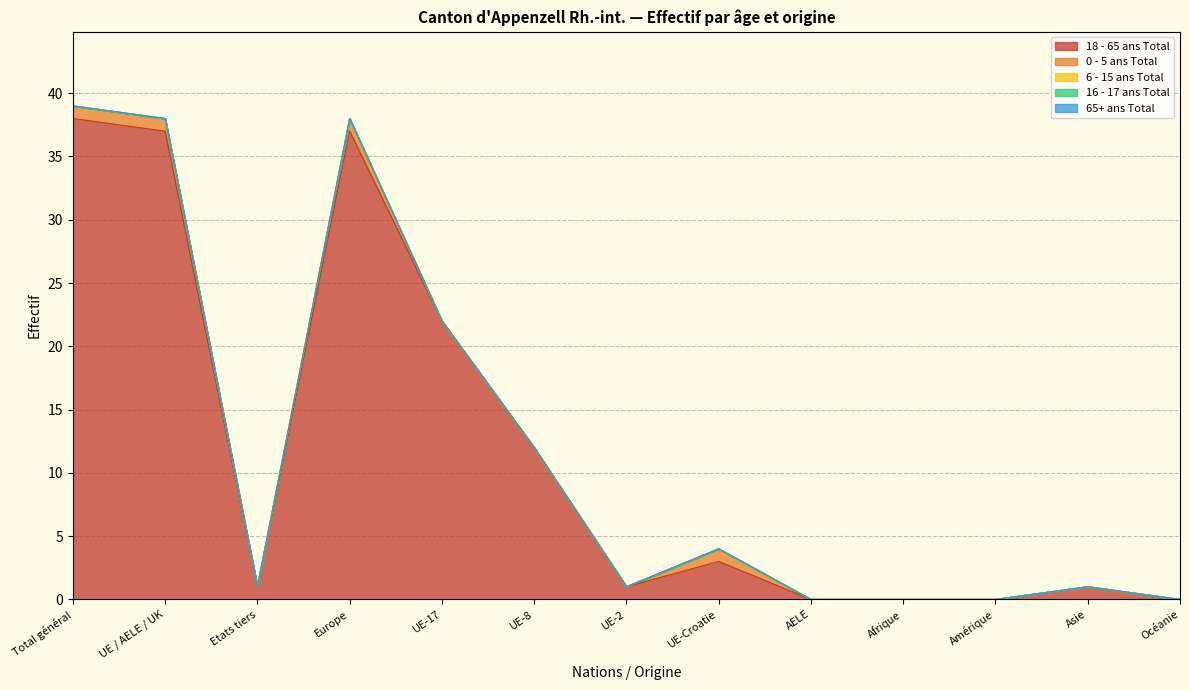

What are all the series names shown in the legend?

18 - 65 ans Total, 0 - 5 ans Total, 6 - 15 ans Total, 16 - 17 ans Total, 65+ ans Total